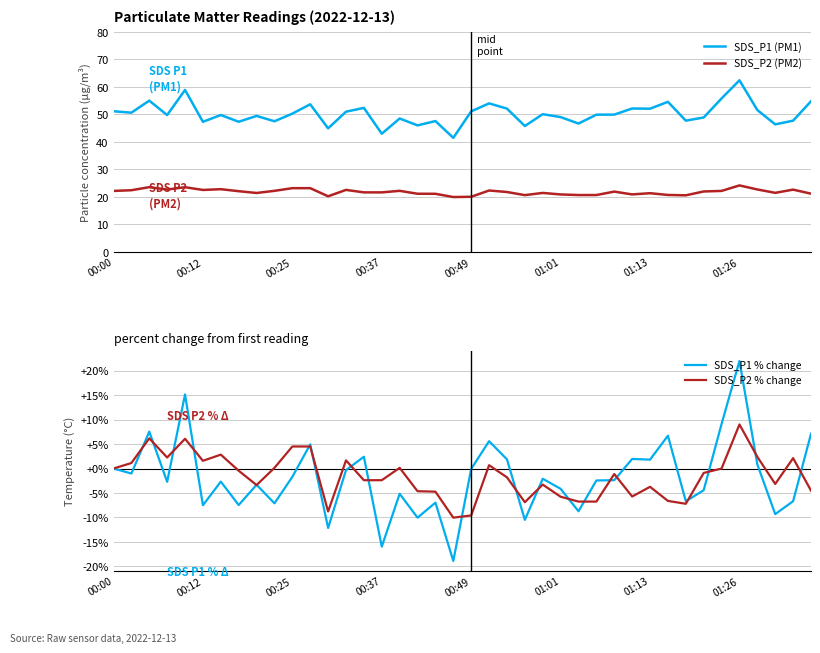

What is the difference between the second highest and second lowest values in the SDS_P1 (PM1) series?

15.9